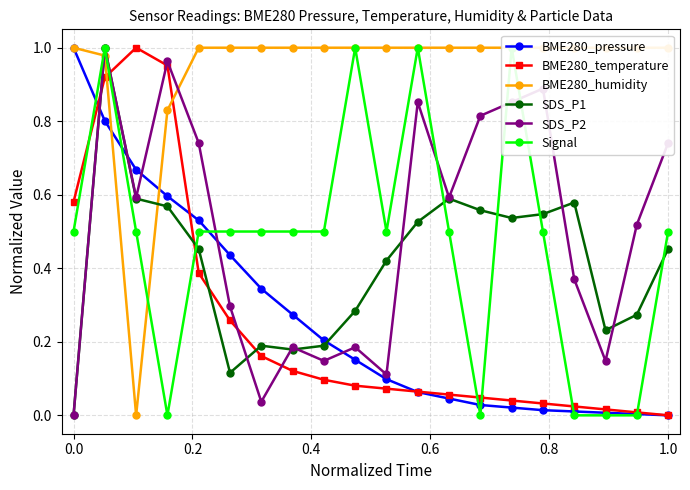

Does the chart have visible grid lines?

Yes